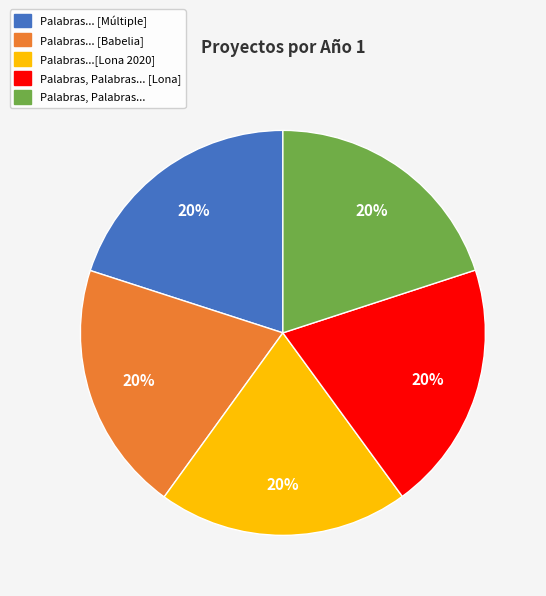

Does any single category account for the majority?

No